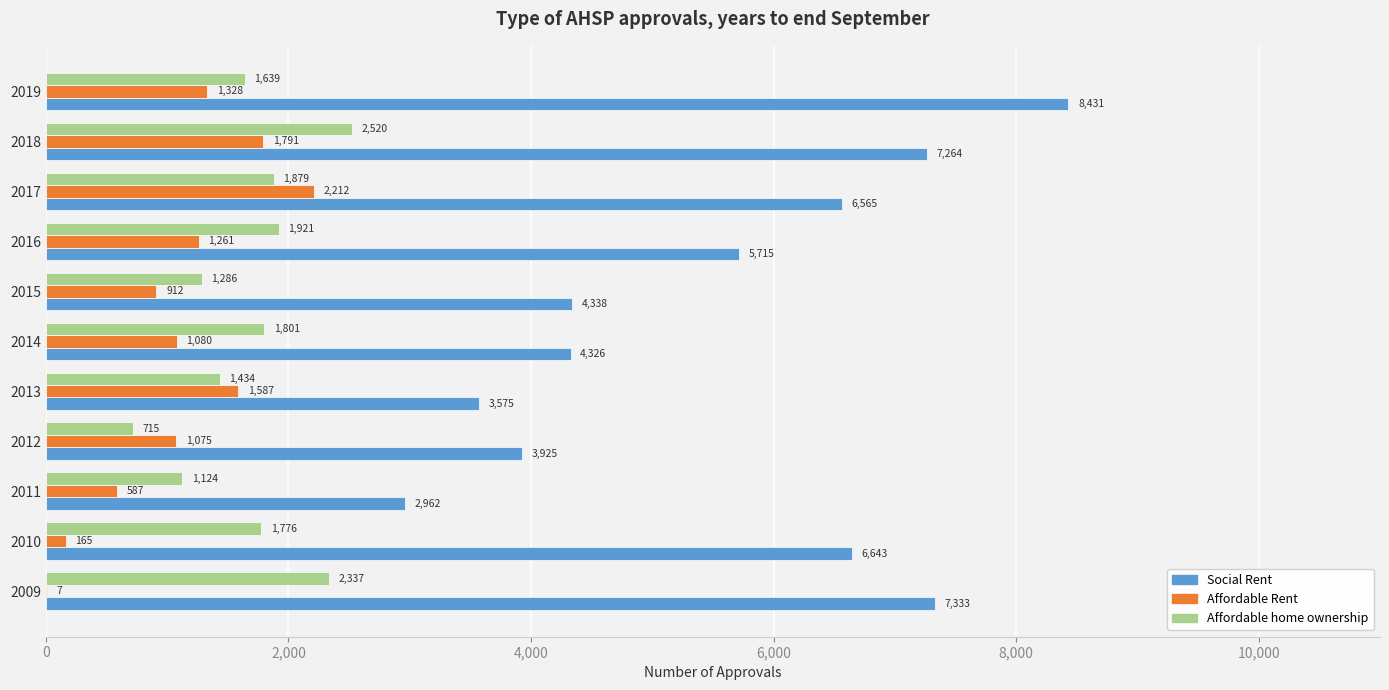

What value does the Social Rent series have at 2014, to the nearest 100?

4300